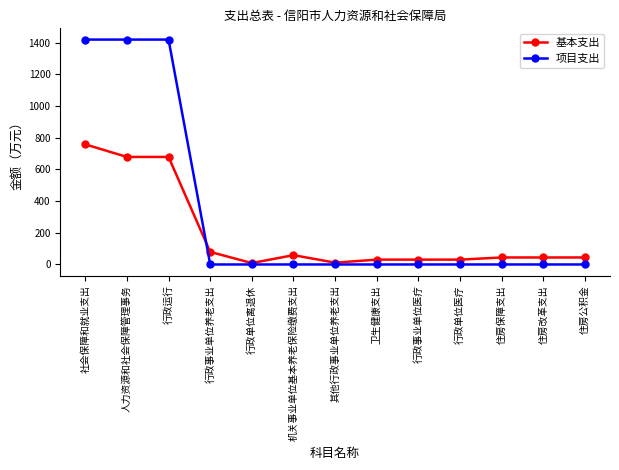

What is the label of the 1st point from the right?

住房公积金